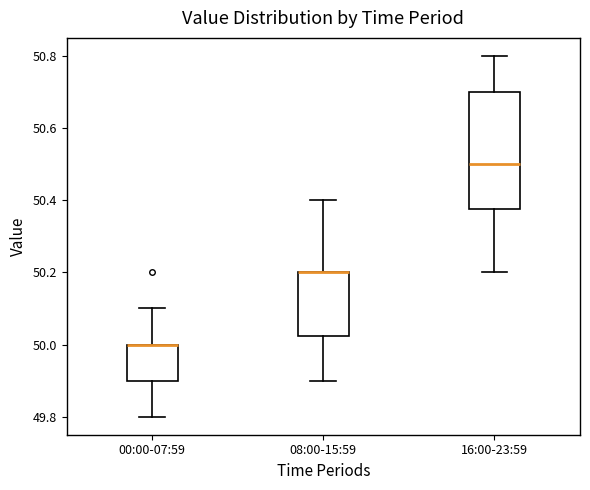

Where is the upper edge of the box for 16:00-23:59 on the y-axis? The values are not printed on the chart, so give them approximately, as read against the axis.

50.70